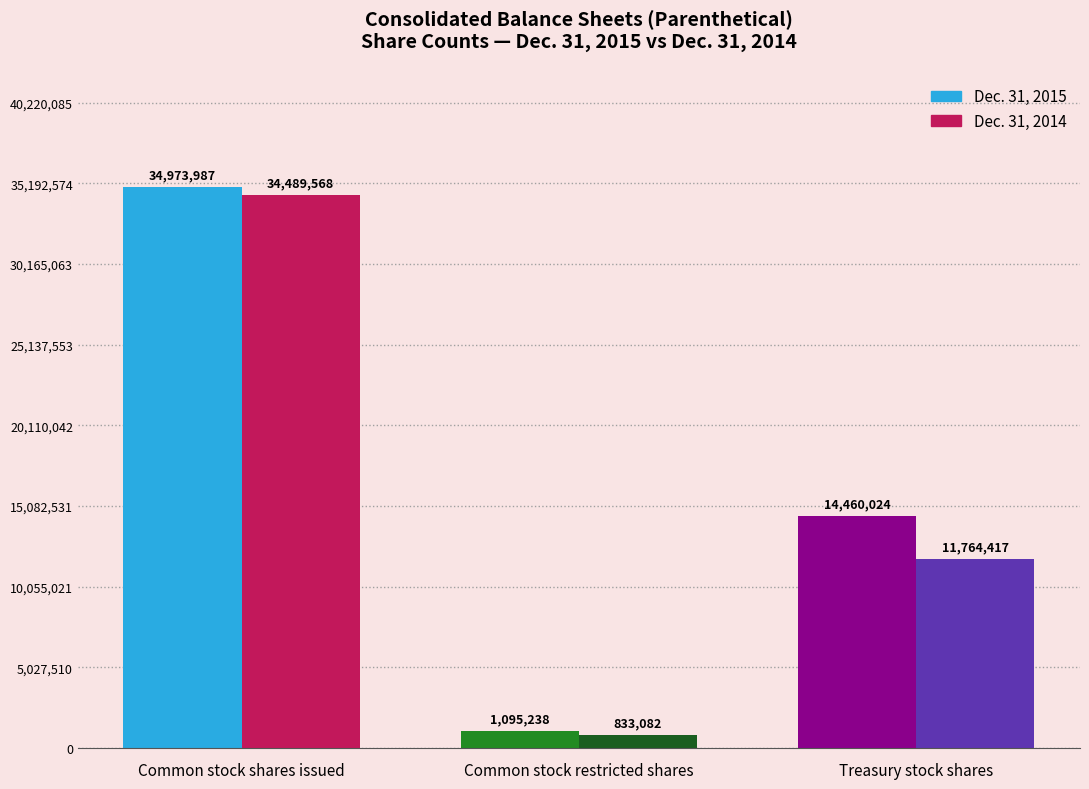

Reading left to right, transcribe all the data shown in this chart.

Dec. 31, 2015: 34973987	1095238	14460024
Dec. 31, 2014: 34489568	833082	11764417